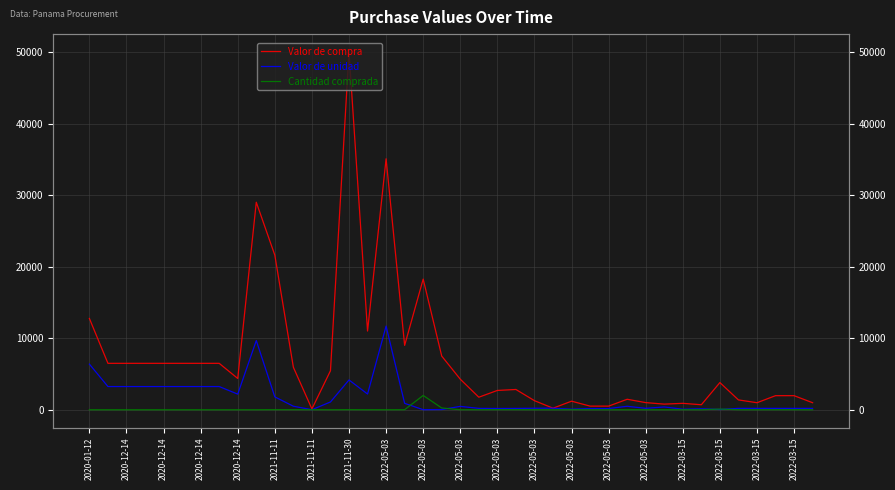

In Cantidad comprada, how many points are higher than both neighbors (excluding endpoints)?

6